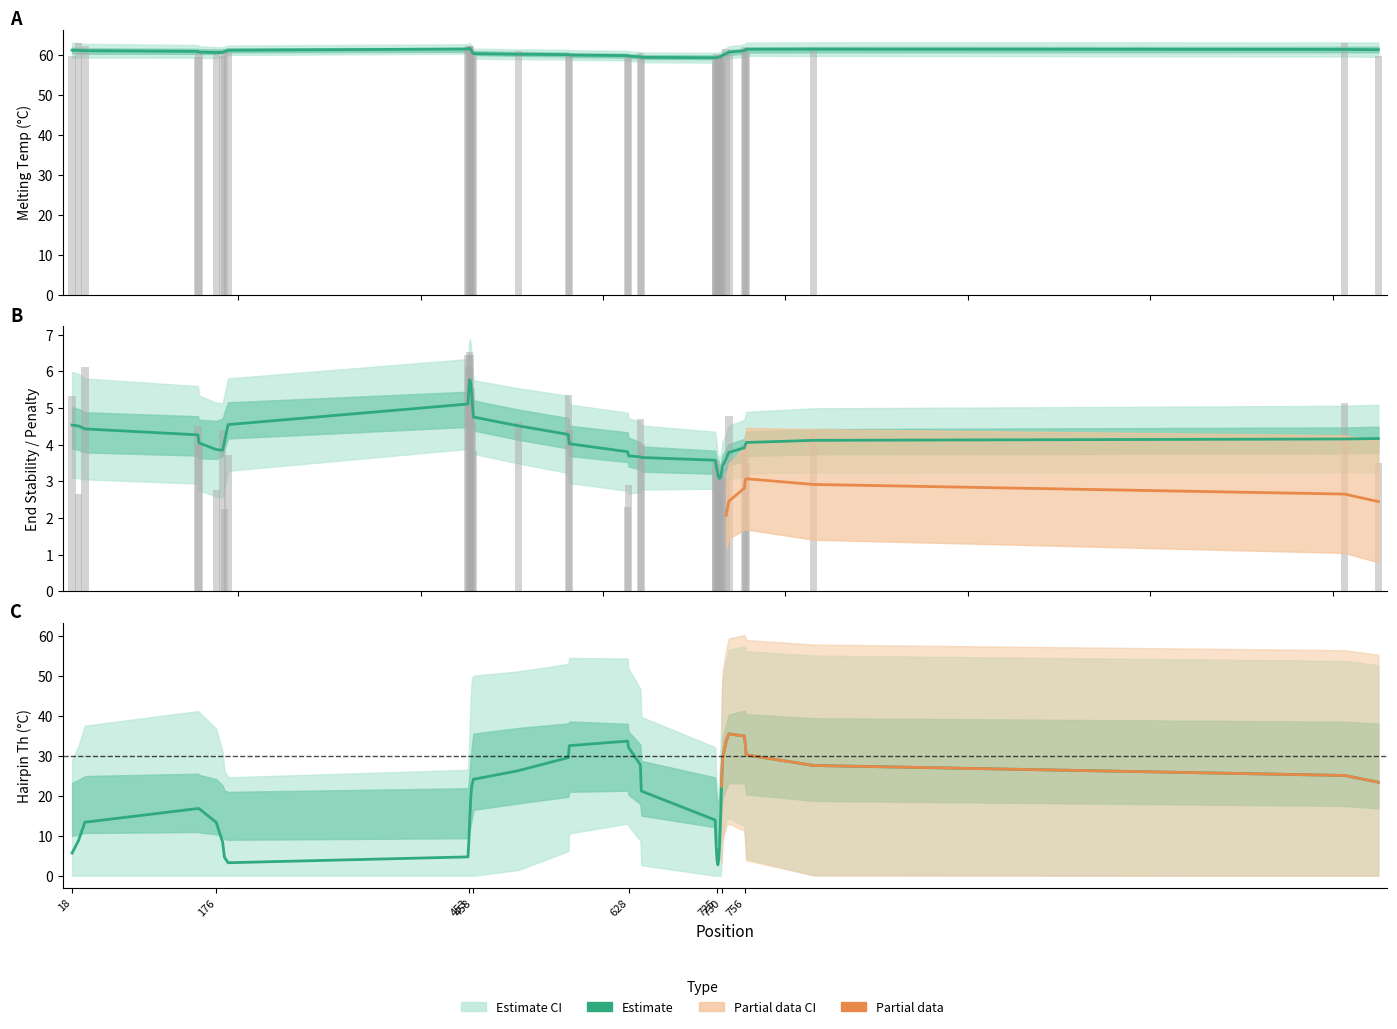

How many values in the PRIMER_RIGHT_0_END_STABILITY series exceed 4?

19